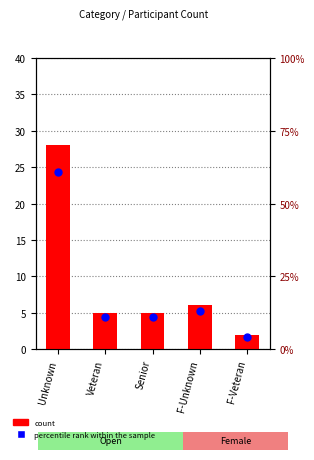

Which series has the largest total across all categories?

percentile rank within the sample